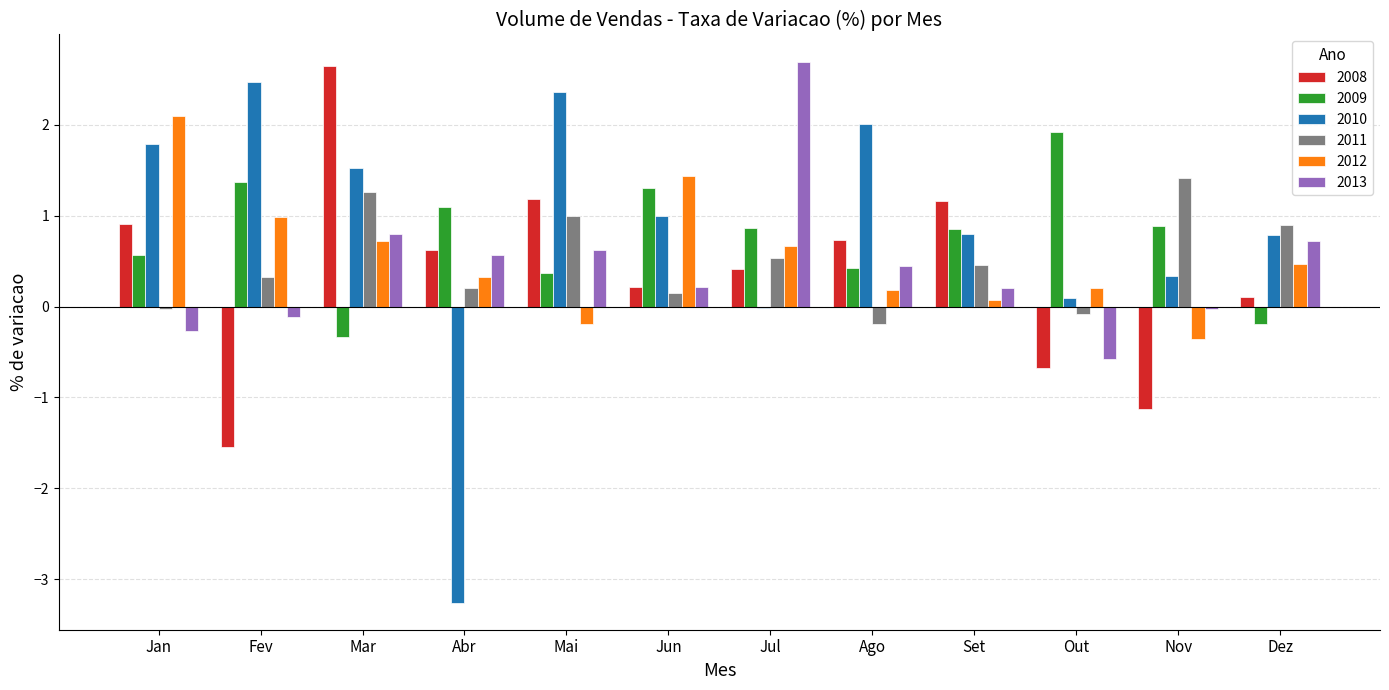

What is the total value across all series at Ago?

3.6